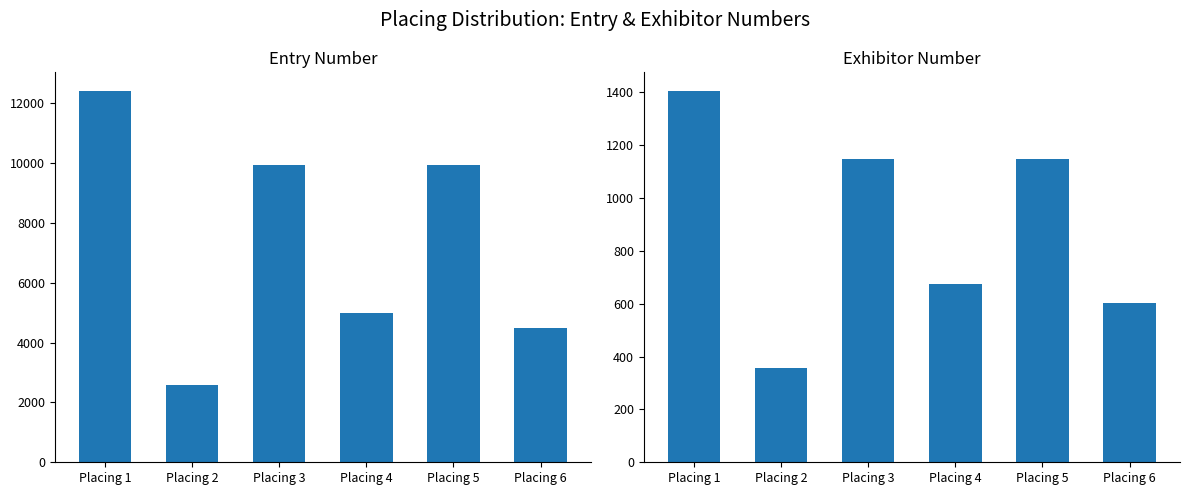

Which series changed the most between Placing 2 and Placing 6?

Entry Number